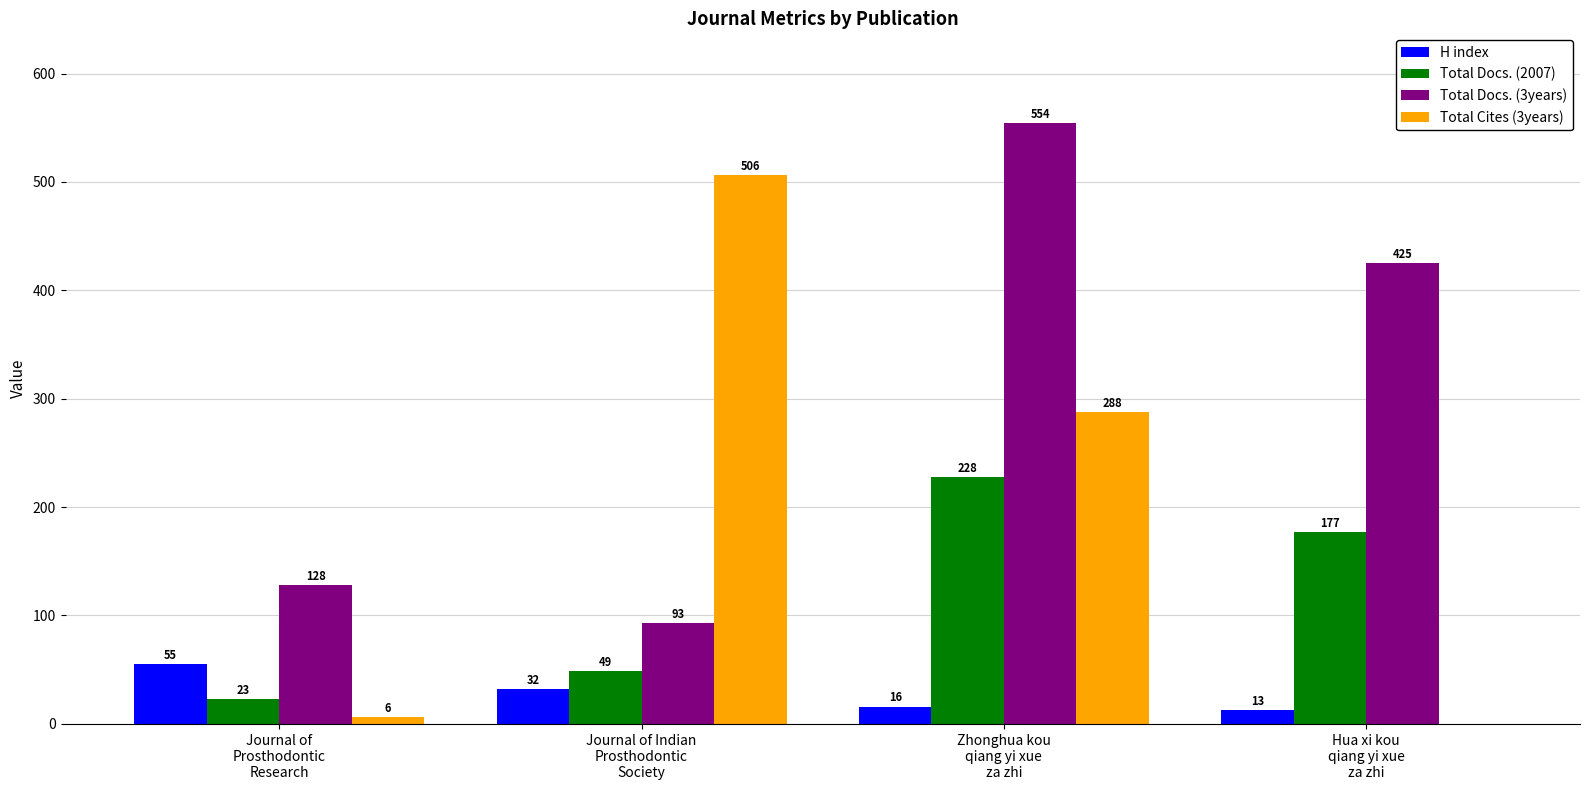

What is the greatest value displayed?

554